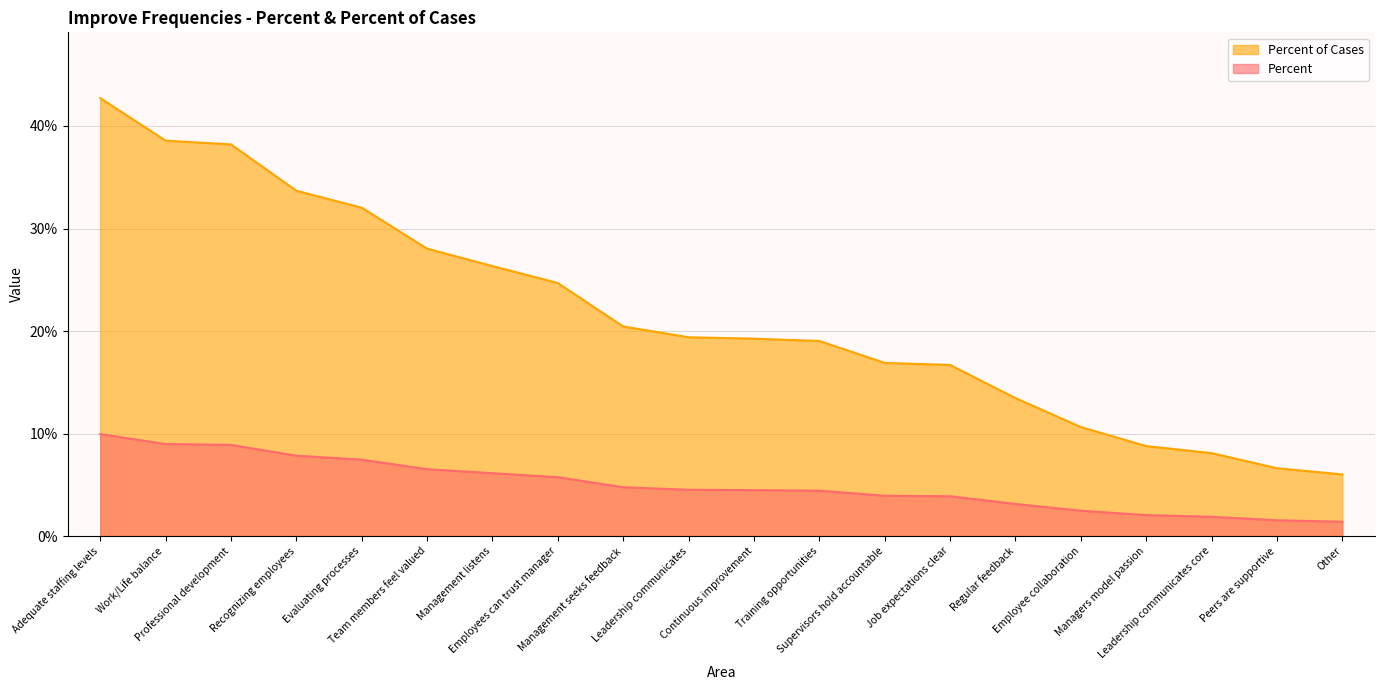

True or false: Percent and Percent of Cases cross at least once.

False